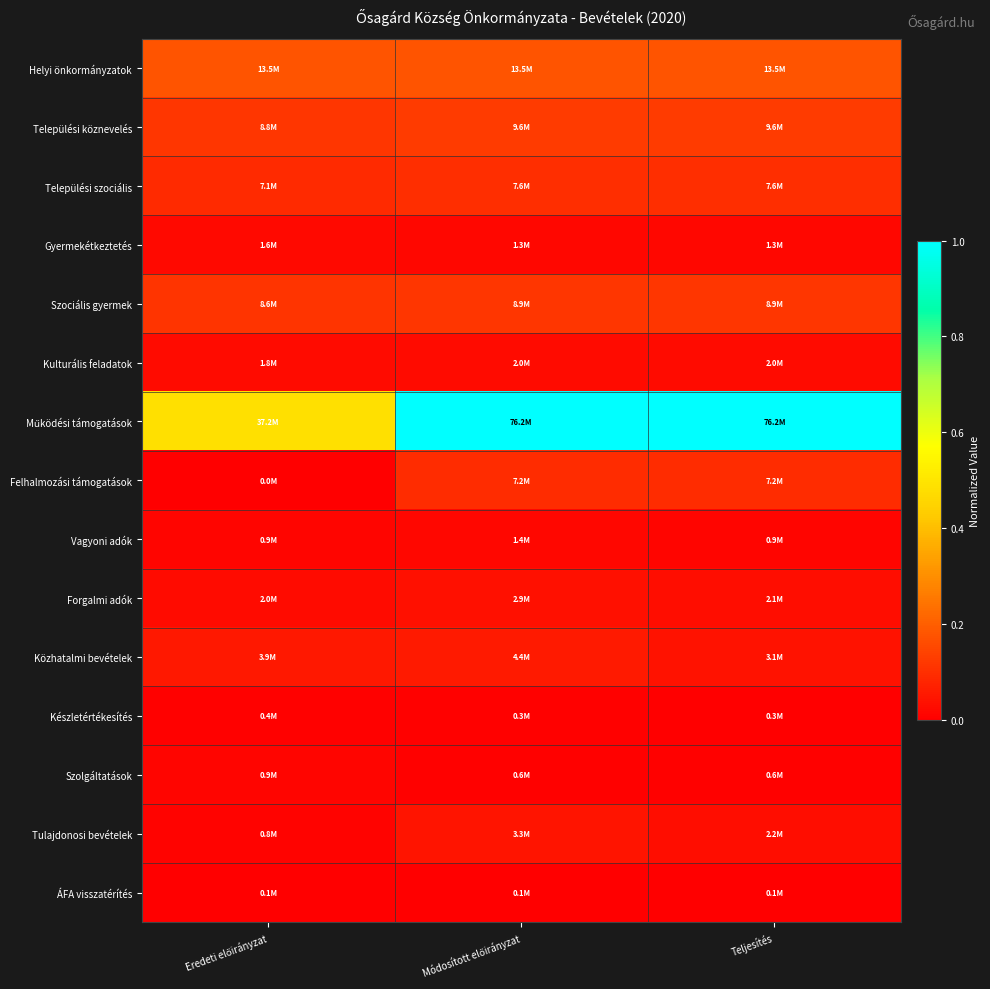

Which series changed the most between Módosított előirányzat and Teljesítés?

Közhatalmi bevételek